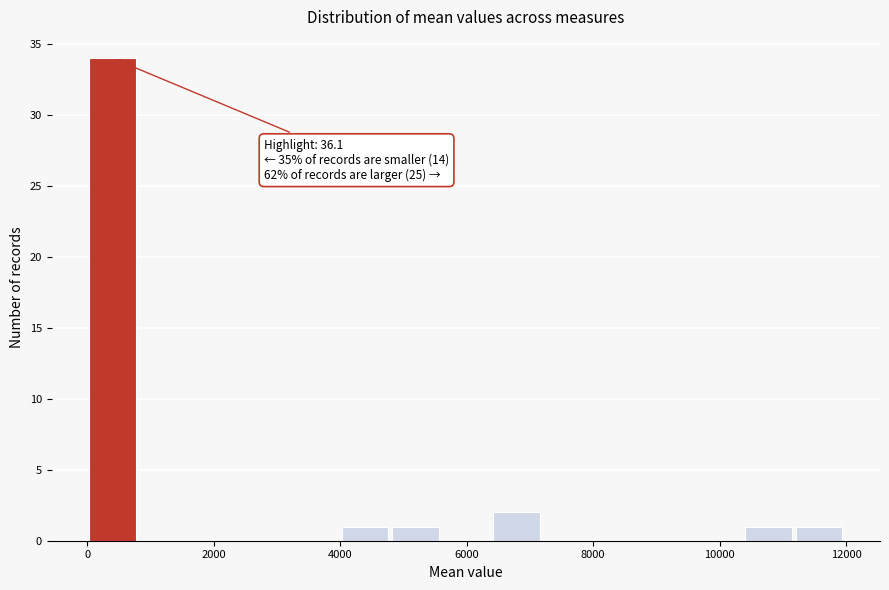

Around what value on the x-axis is the tallest bar? Give the approximate position of its centre, as read against the axis.

400